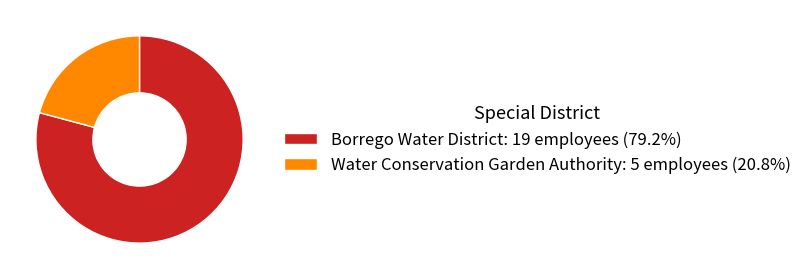

Rank the categories by value from lowest to highest.

Water Conservation Garden Authority, Borrego Water District